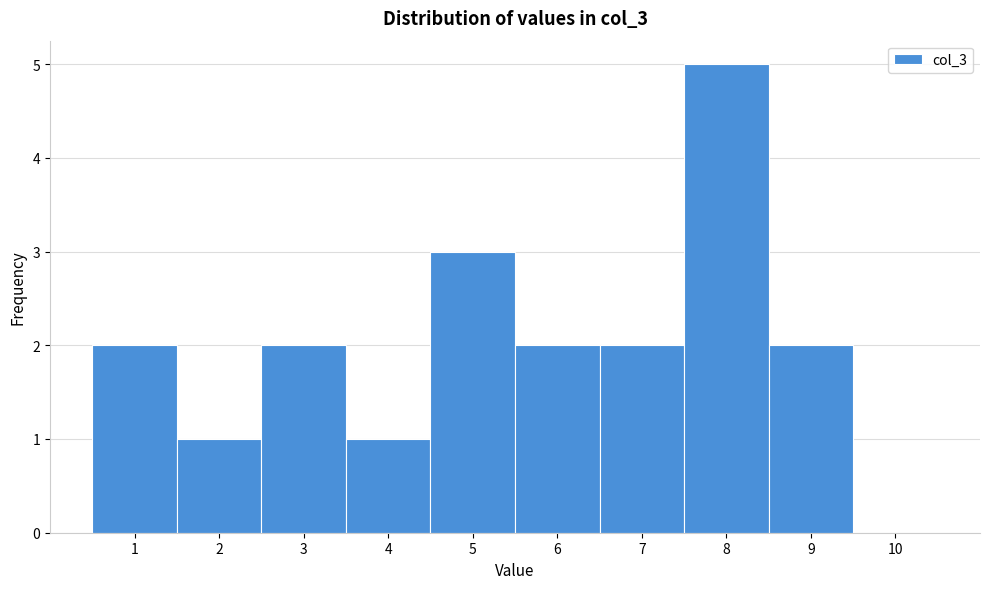

How tall is the bar that spans 0.5 to 1.5 on the x-axis? The values are not printed on the chart, so give them approximately, as read against the axis.

2